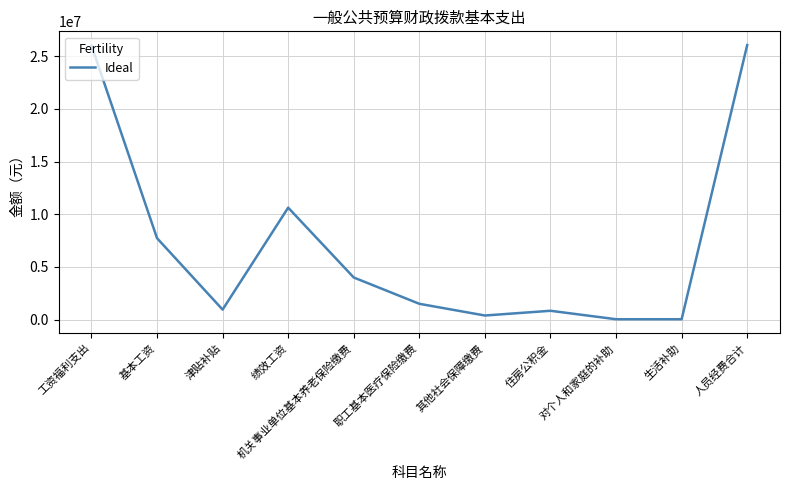

Does the chart have visible grid lines?

Yes